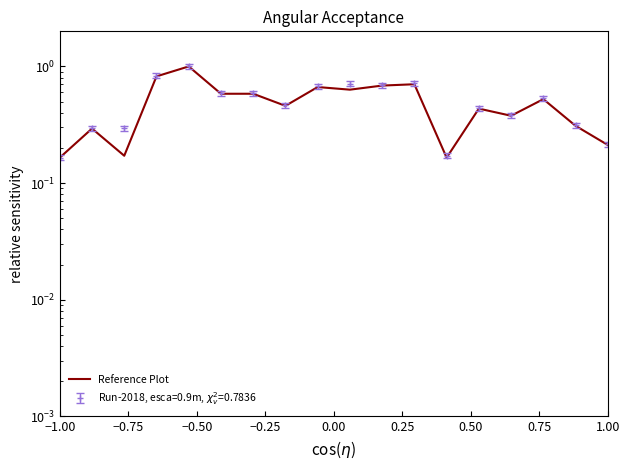

Which label corresponds to the smallest value in the chart?

−1.00